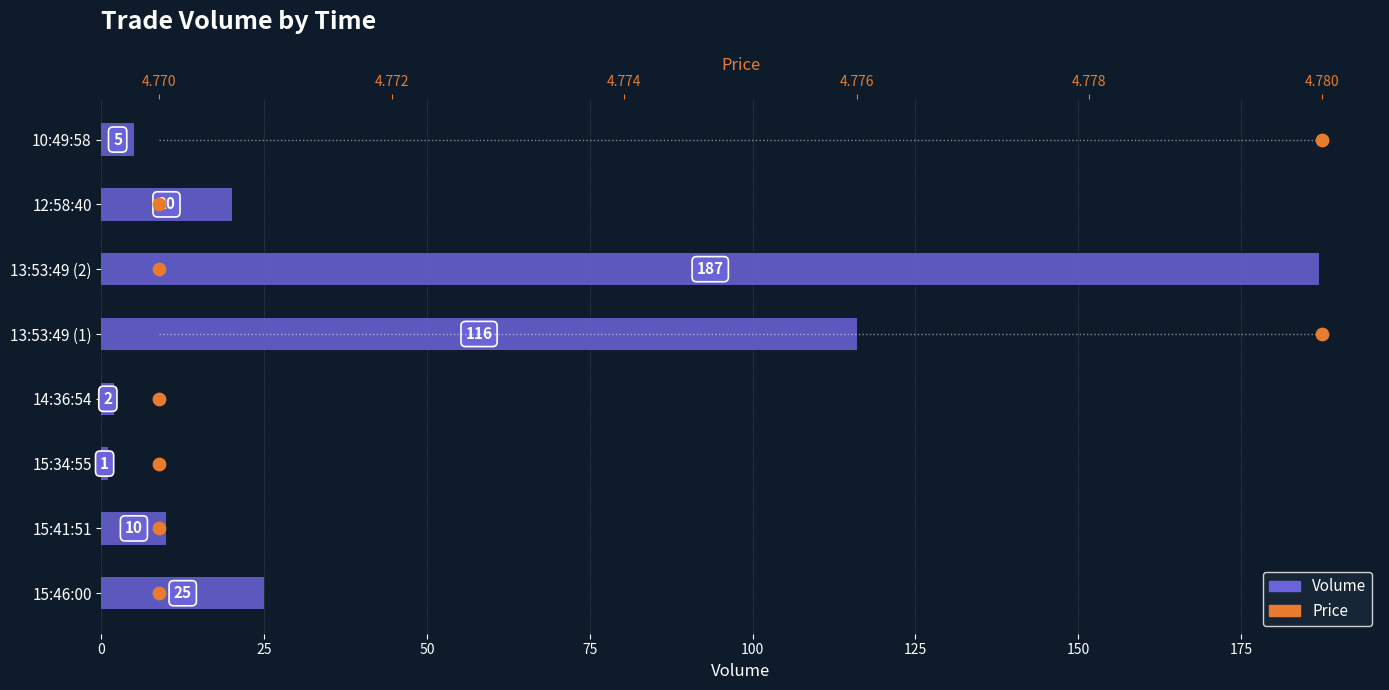

Which series contains the highest Y value?

Volume